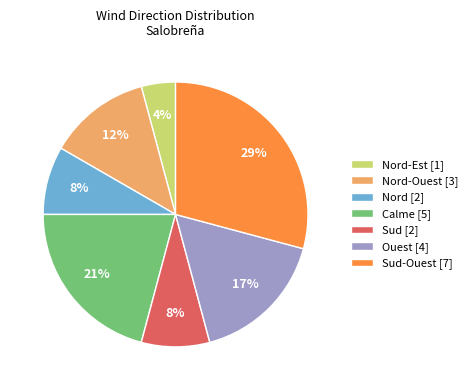

Which has a higher value, Nord-Ouest [3] or Nord-Est [1]?

Nord-Ouest [3]